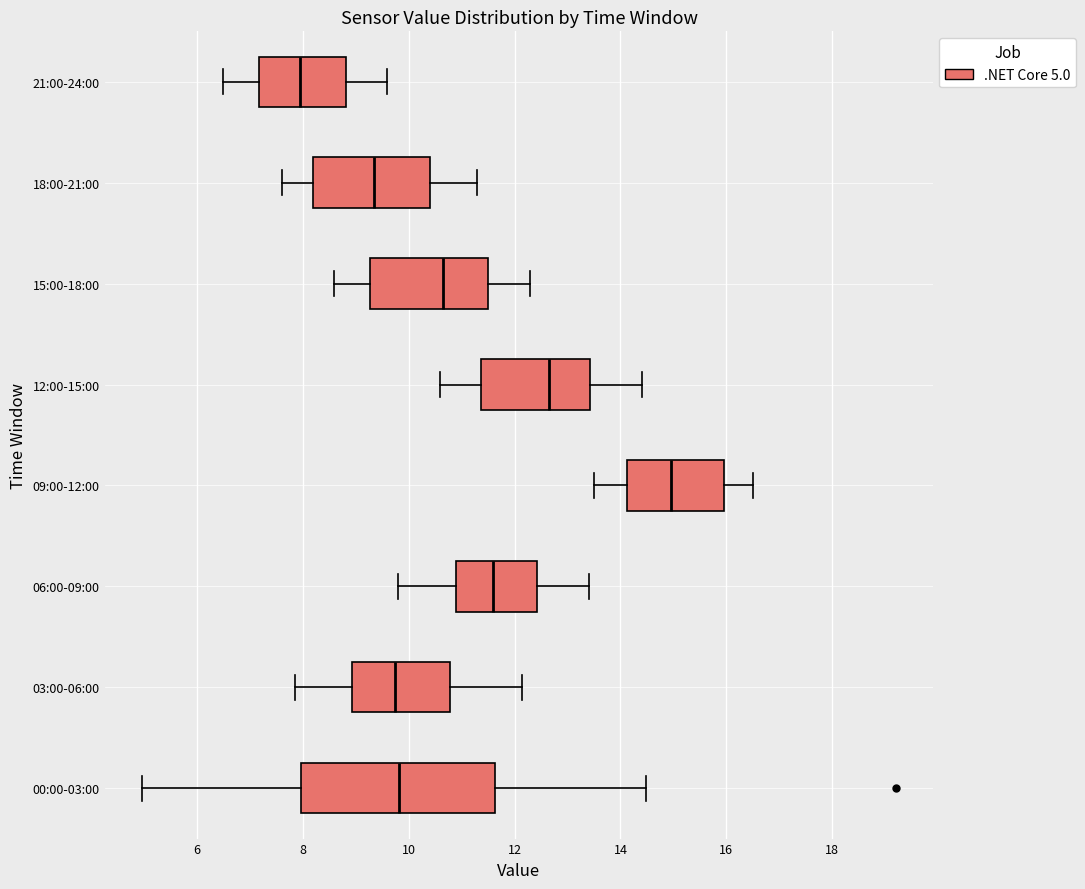

Comparing the boxes themselves (not the whiskers), which one is the widest?

00:00-03:00